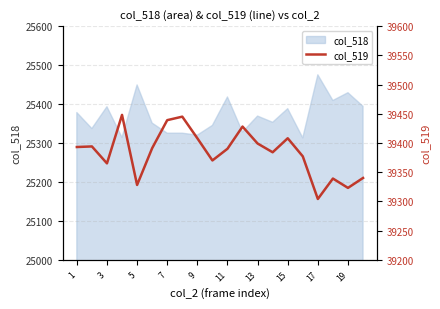

What is the difference between the second highest and minimum values?

141